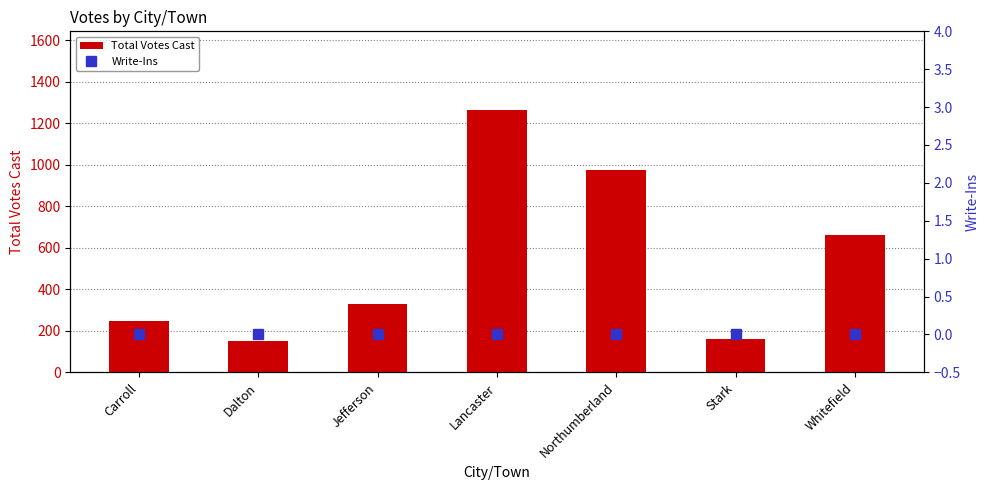

At how many categories does at least one series exceed 663?

2